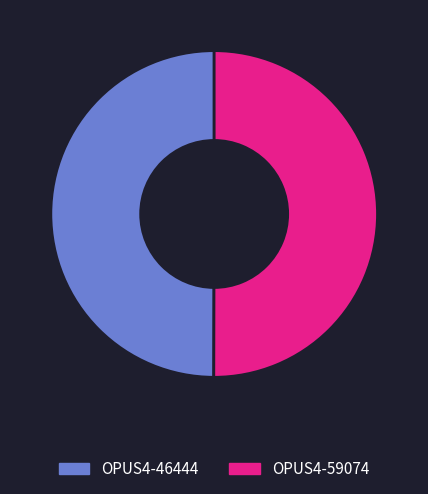

How many segments does this pie chart have?

2